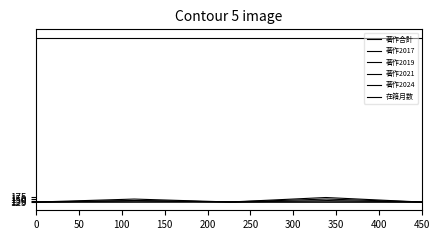

What is the average value of the 在籍月数 series?

108